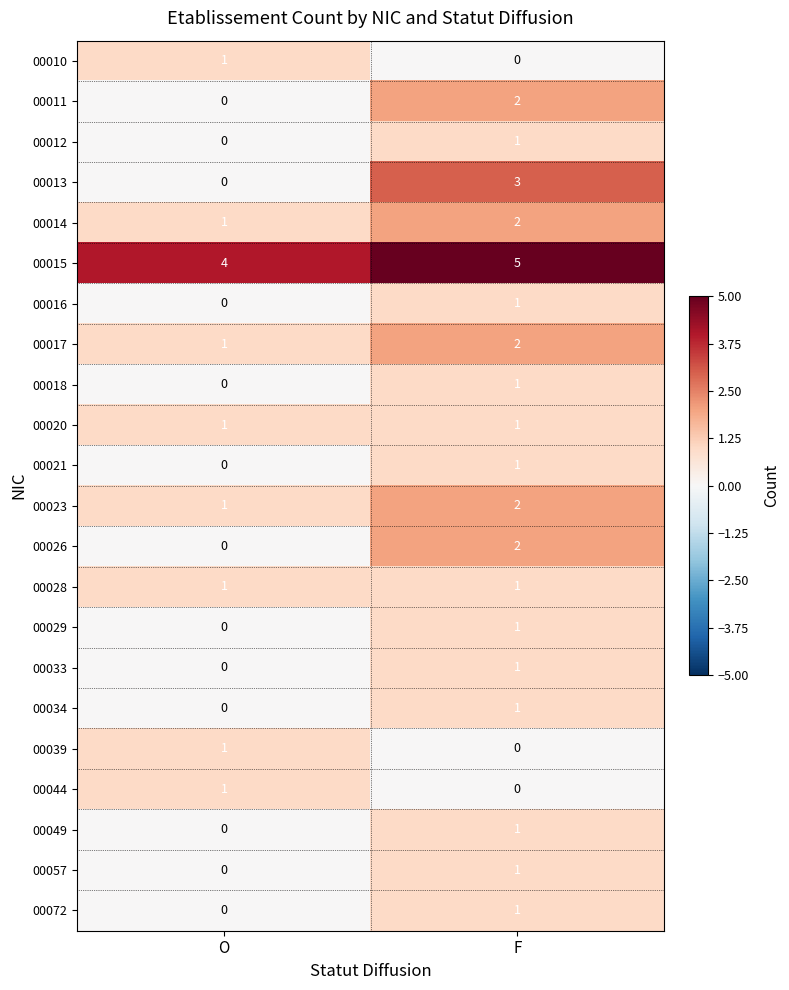

Which series has the widest spread of values?

00013